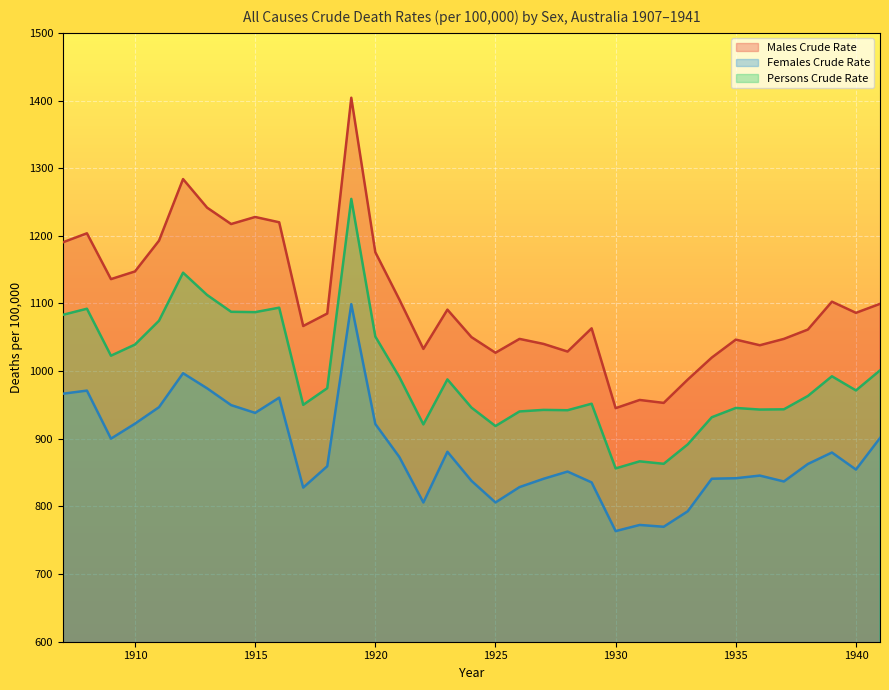

What is the difference between the maximum and minimum values in the Persons Crude Rate series?

398.4